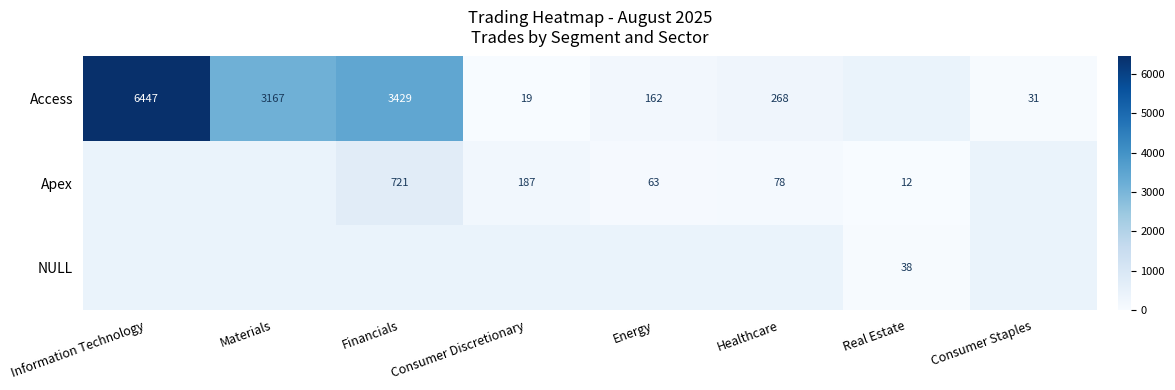

Is it true that Access equals 9285 at Information Technology?

False